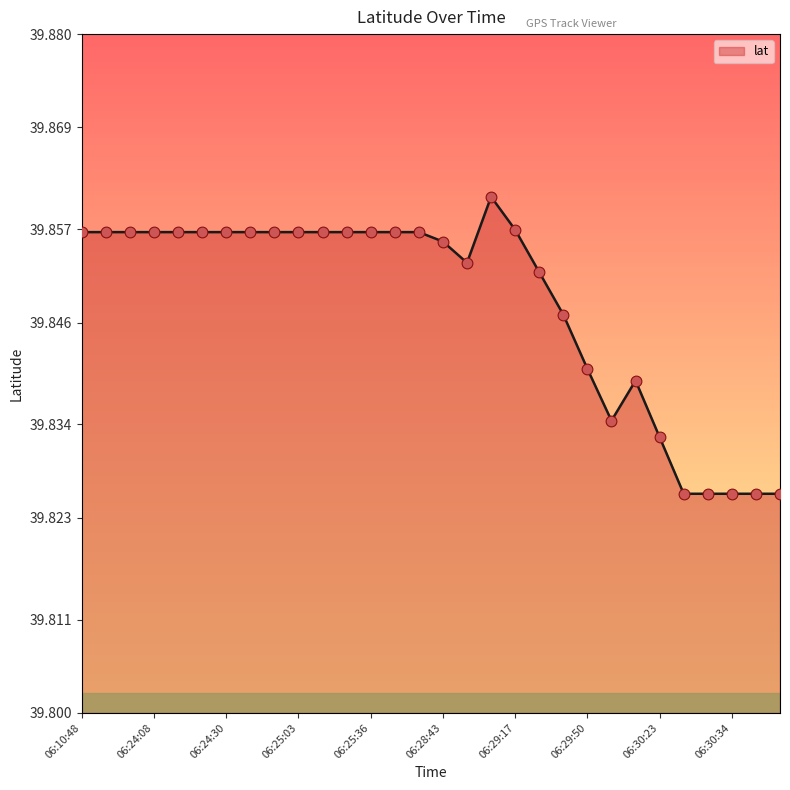

How many lines are shown in the chart?

1